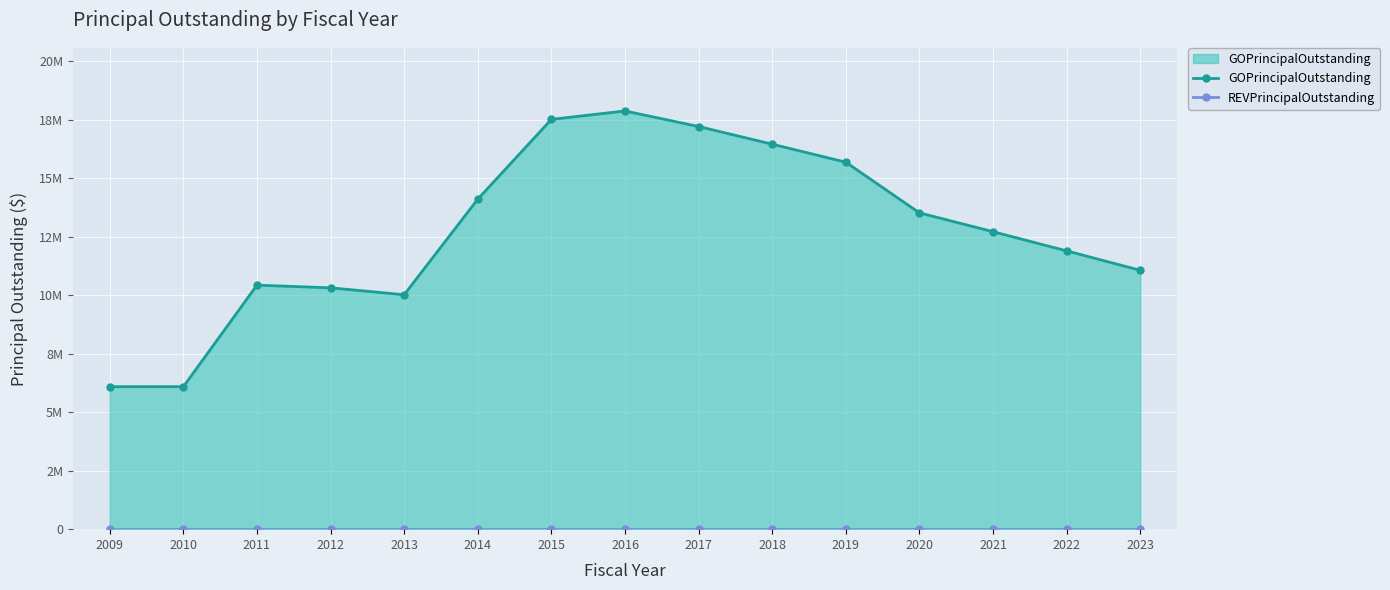

True or false: GOPrincipalOutstanding has a value of 8824213 at 2010.

False